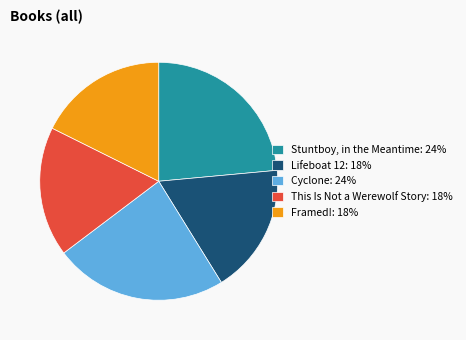

Does any single category account for the majority?

No